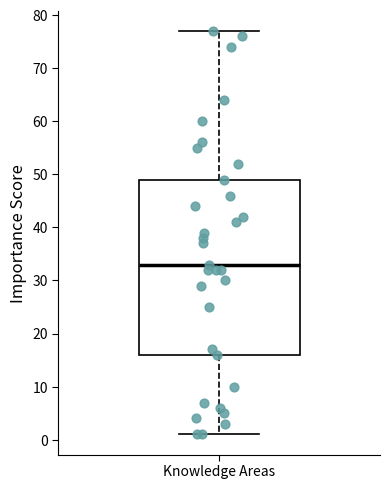

Where is the upper edge of the box for Knowledge Areas on the y-axis? The values are not printed on the chart, so give them approximately, as read against the axis.

49